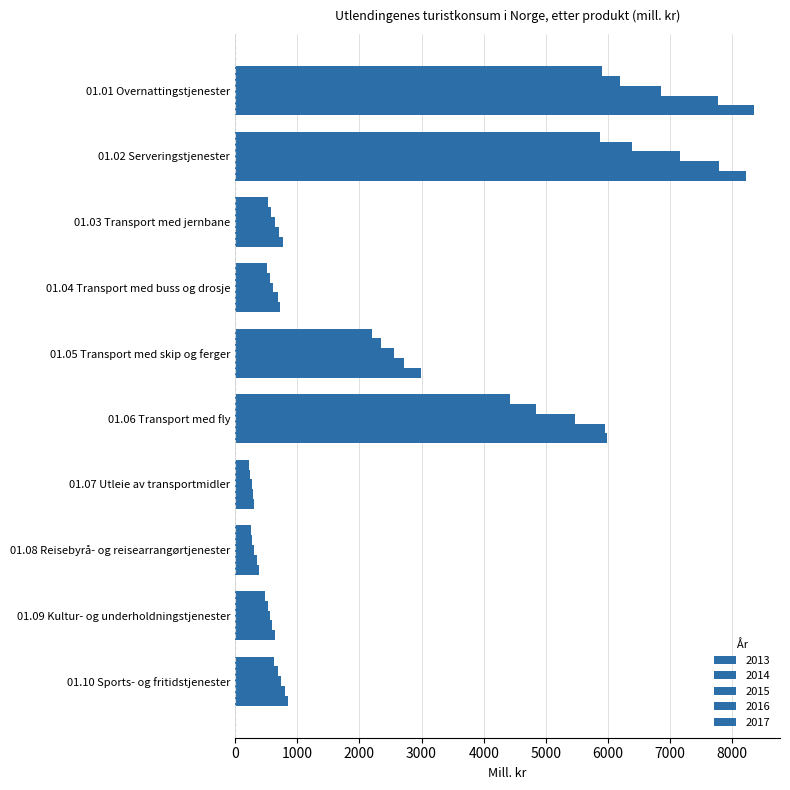

Count the number of categories in the chart.

10